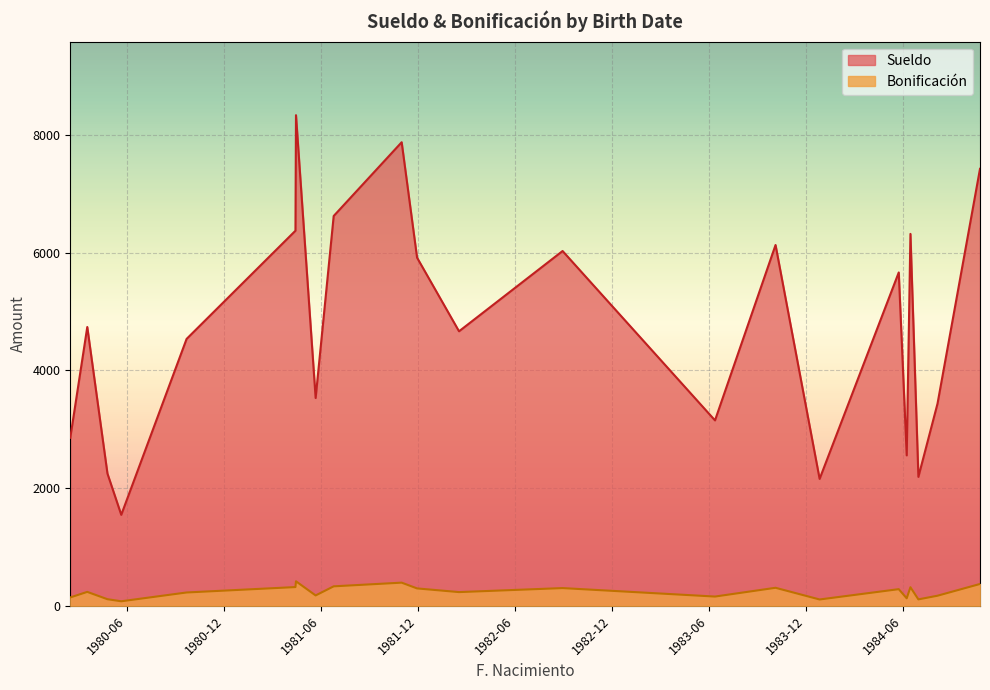

True or false: Sueldo and Bonificación intersect in this chart.

False